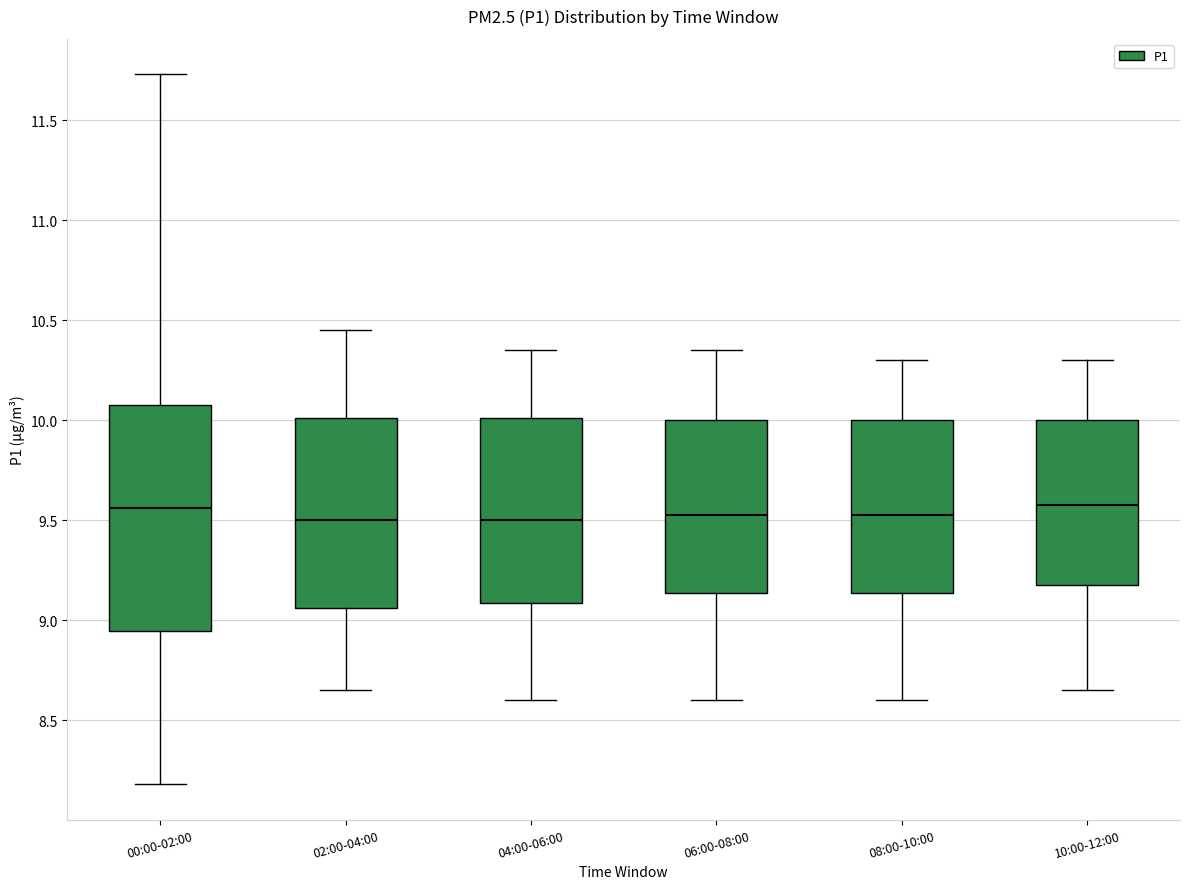

Reading left to right, read every box against the y-axis: the position of its median line, the range the box covers, and the ends of its whiskers. The values are not printed on the chart, so give them approximately, as read against the axis.

00:00-02:00: median 9.55, box 8.95 to 10.10, whiskers 8.20 to 11.75
02:00-04:00: median 9.50, box 9.05 to 10.00, whiskers 8.65 to 10.45
04:00-06:00: median 9.50, box 9.10 to 10.00, whiskers 8.60 to 10.35
06:00-08:00: median 9.55, box 9.15 to 10.00, whiskers 8.60 to 10.35
08:00-10:00: median 9.55, box 9.15 to 10.00, whiskers 8.60 to 10.30
10:00-12:00: median 9.60, box 9.20 to 10.00, whiskers 8.65 to 10.30